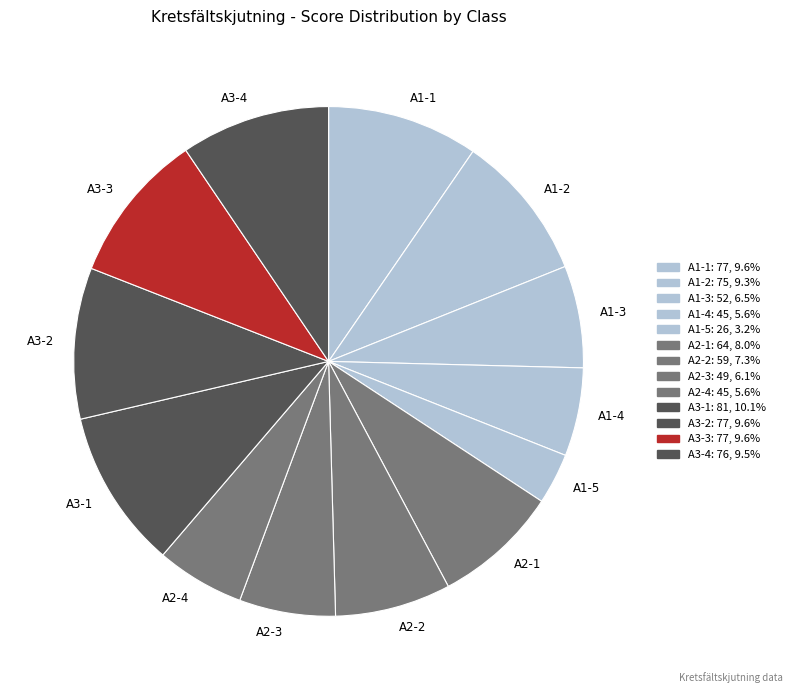

Which category has the smallest portion of the pie?

A1-5